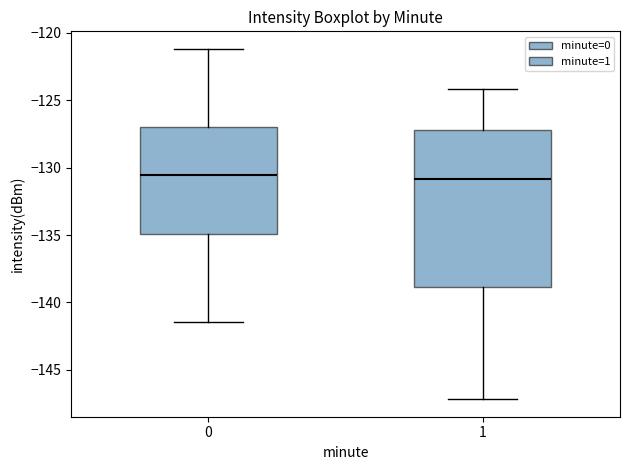

Reading left to right, transcribe this box plot: for each box, give where its median line is, the range the box spans, and where its two whiskers end, as read against the y-axis. The values are not printed on the chart, so give them approximately, as read against the axis.

0: median -130.5, box -135.0 to -127.0, whiskers -141.5 to -121.0
1: median -131.0, box -139.0 to -127.0, whiskers -147.0 to -124.0